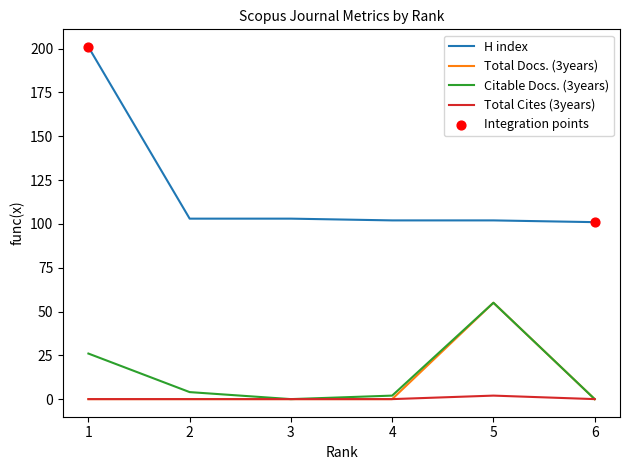

At how many categories does at least one series exceed 196?

1